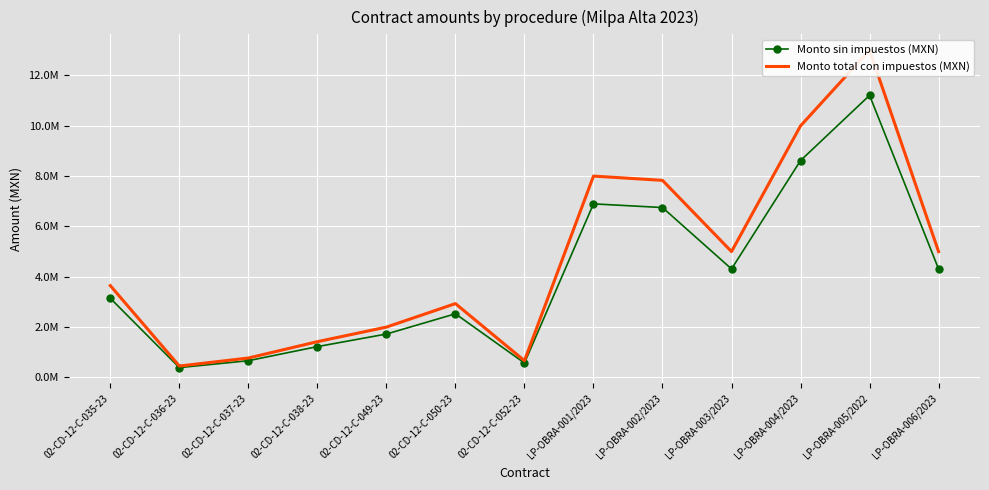

Is this an area chart (filled region under the line)?

No